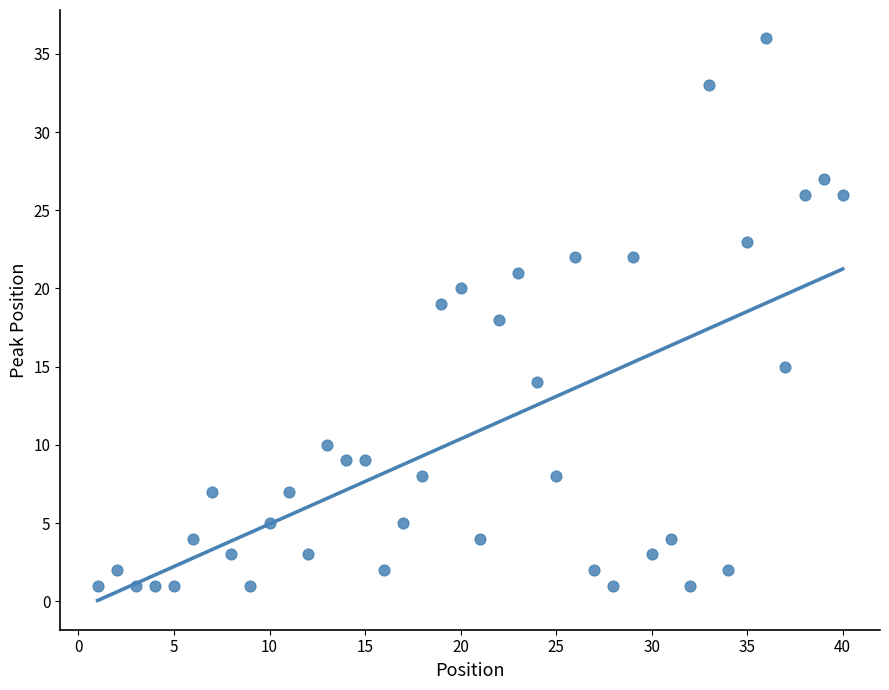

What is the range of Y values (max minus min)?

35